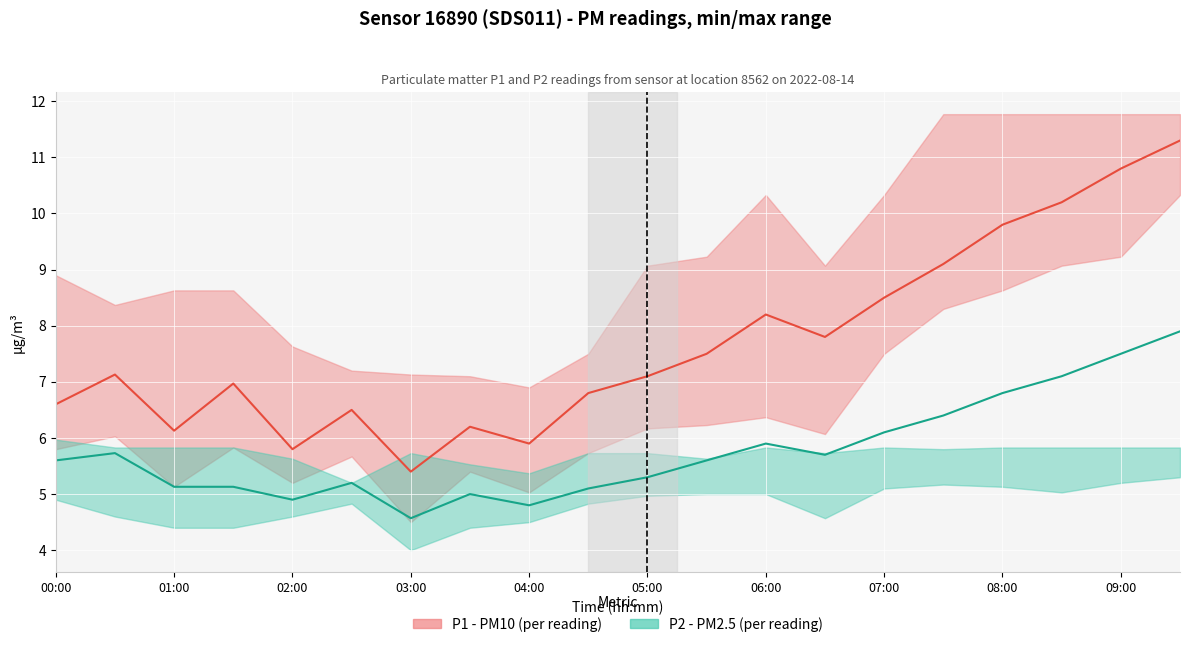

At how many categories does at least one series exceed 6?

17